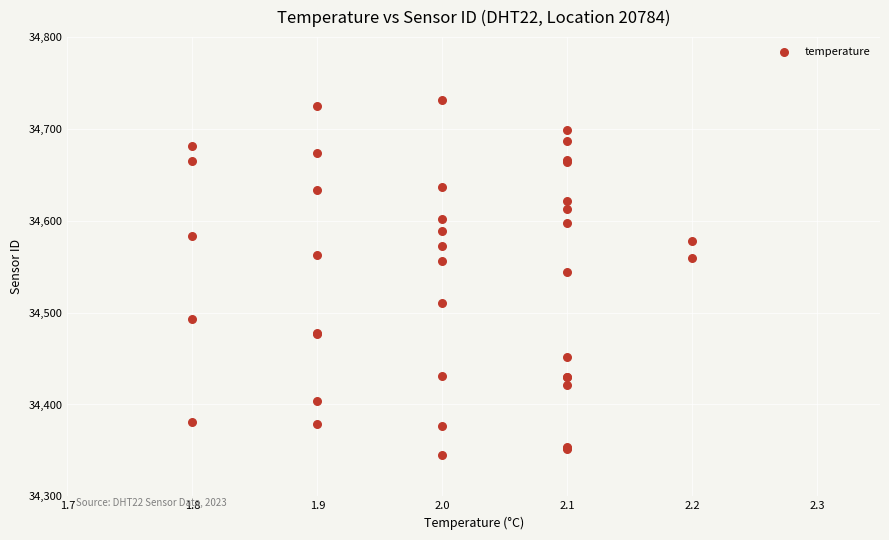

What Y value in the scatter plot is closest to 34537?

34544.1